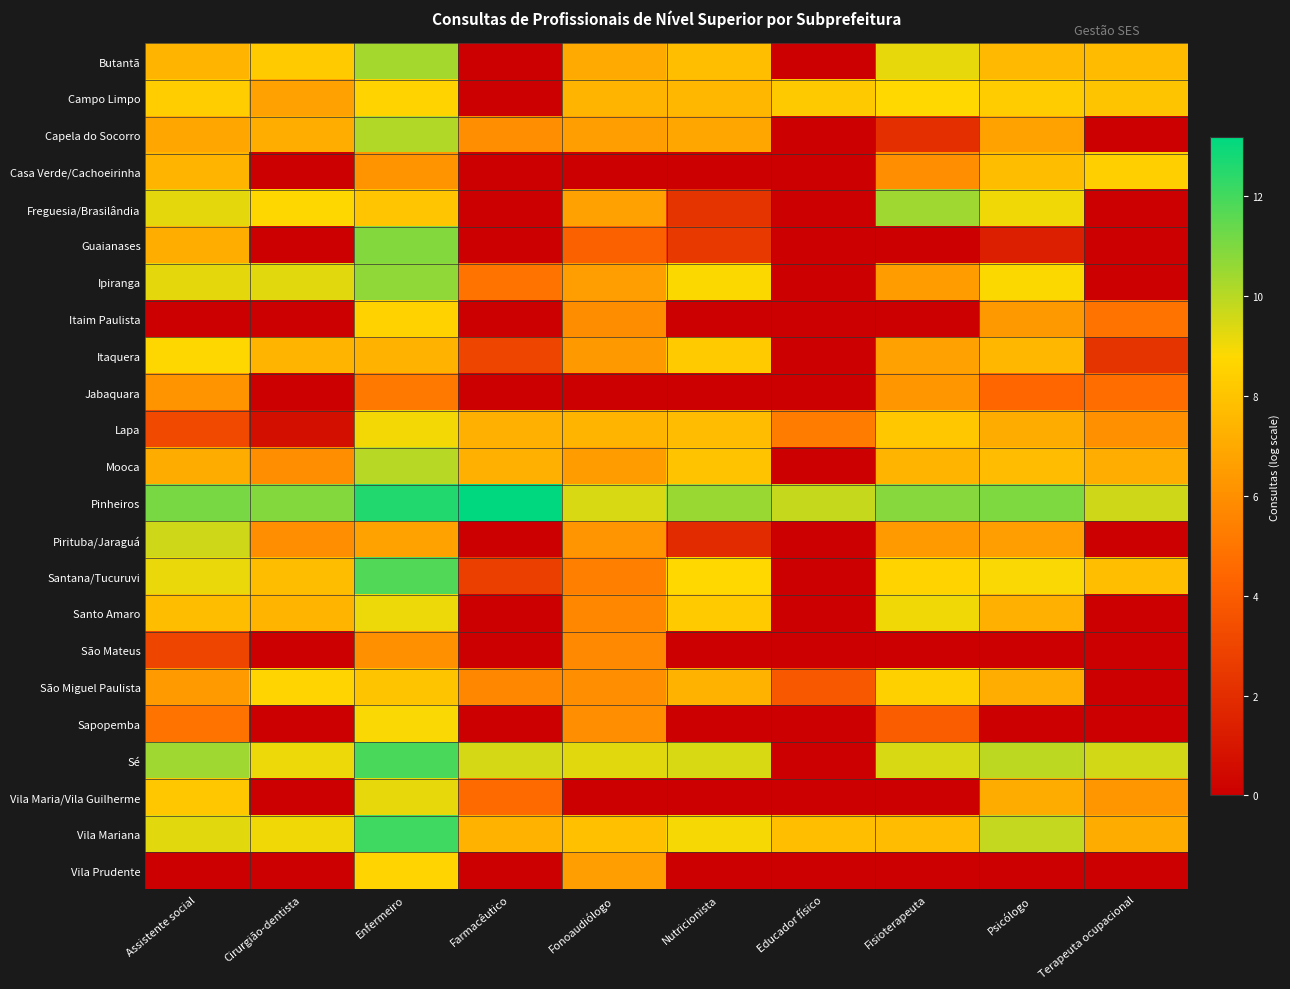

Between Assistente social and Psicólogo, which series saw the biggest shift?

Itaim Paulista